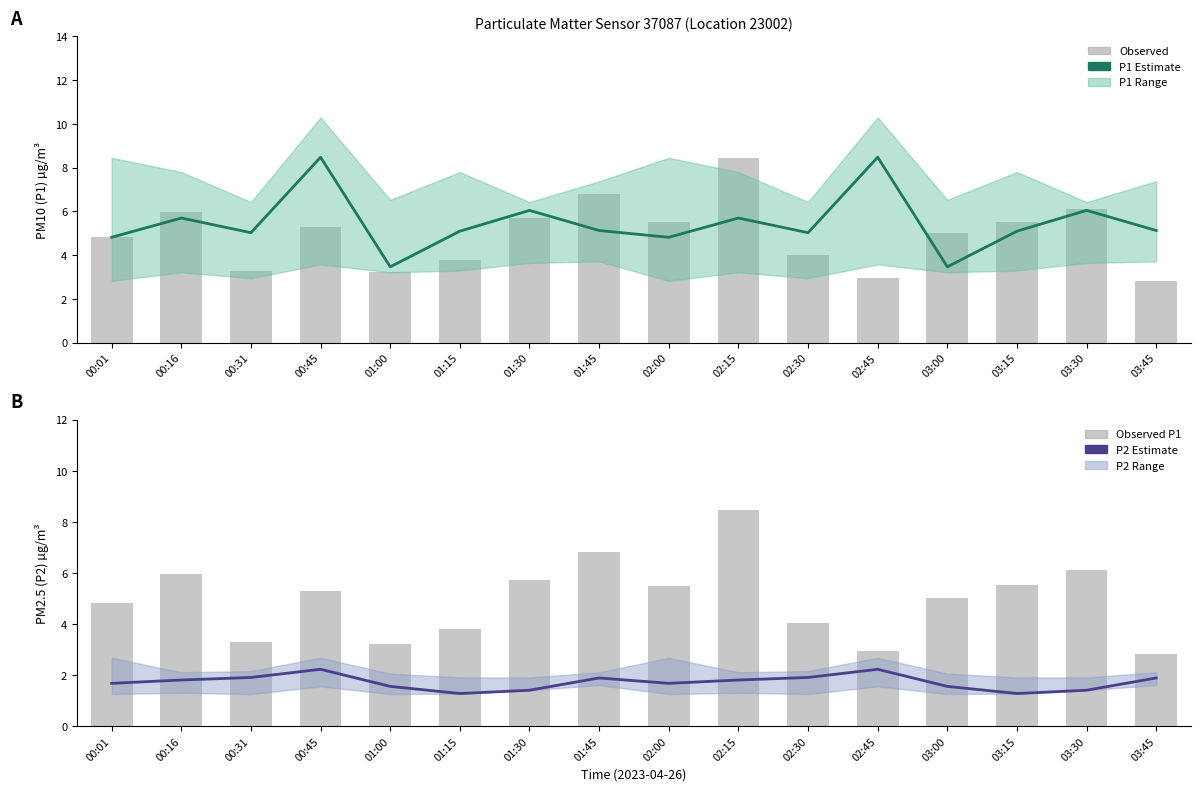

Does the chart contain stacked bars?

No